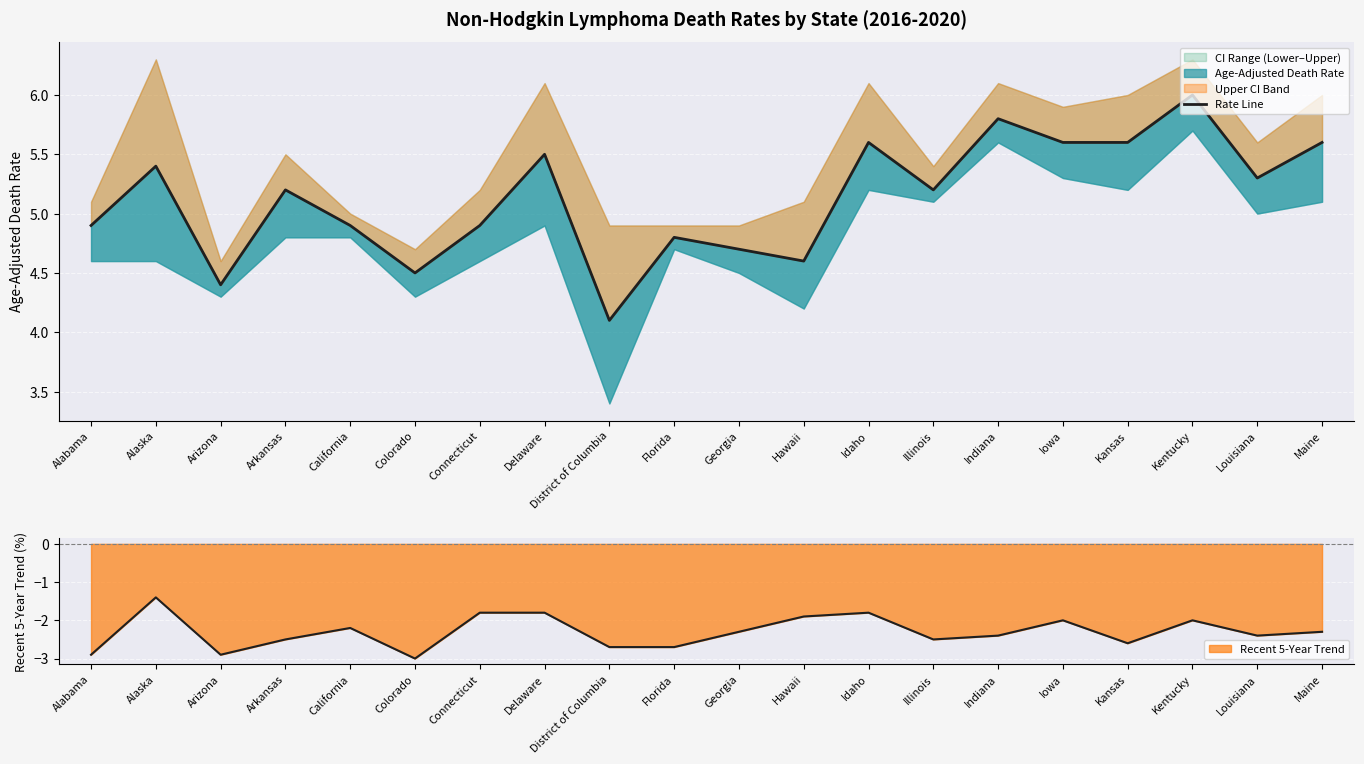

Reading left to right, transcribe all the data shown in this chart.

Alabama=4.9	Alaska=5.4	Arizona=4.4	Arkansas=5.2	California=4.9	Colorado=4.5	Connecticut=4.9	Delaware=5.5	District of Columbia=4.1	Florida=4.8	Georgia=4.7	Hawaii=4.6	Idaho=5.6	Illinois=5.2	Indiana=5.8	Iowa=5.6	Kansas=5.6	Kentucky=6.0	Louisiana=5.3	Maine=5.6